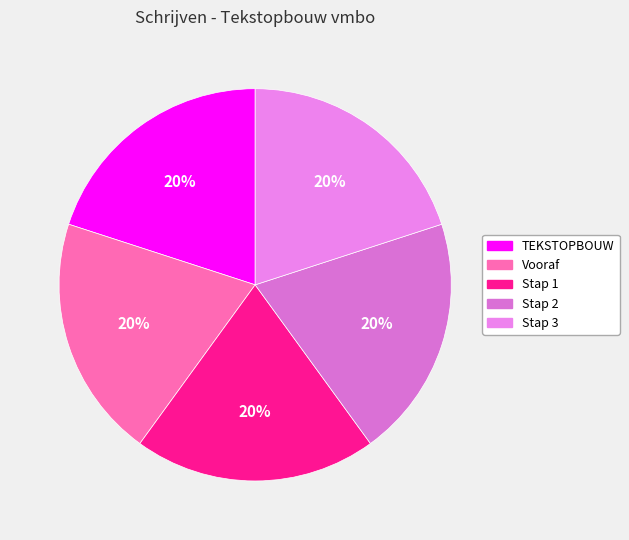

Count the number of slices in the pie.

5